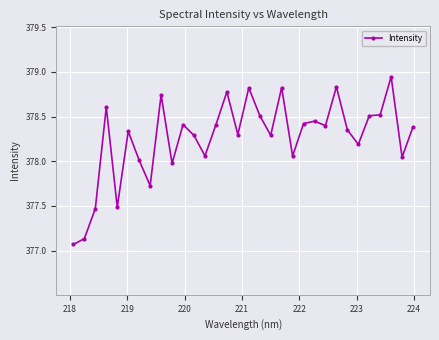

True or false: the data has more than 1 interior local peaks.

True